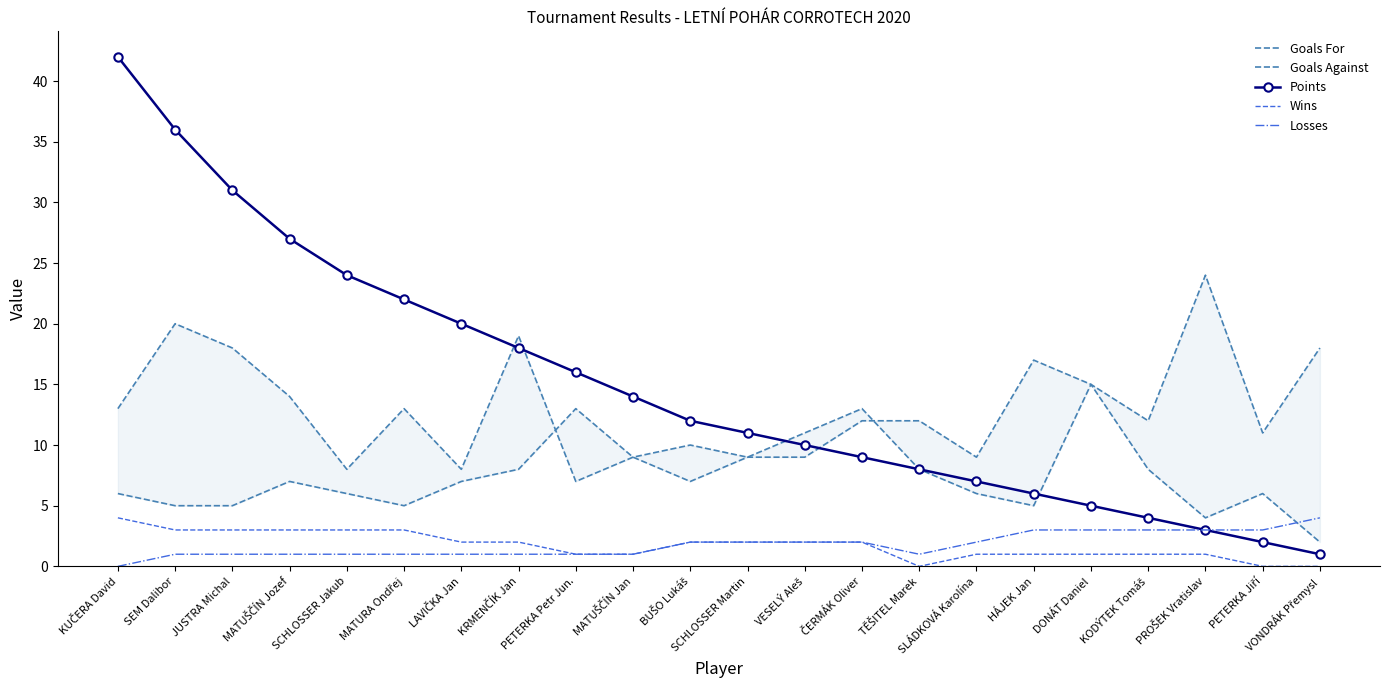

How many intersections are there between Points and Goals For?

4